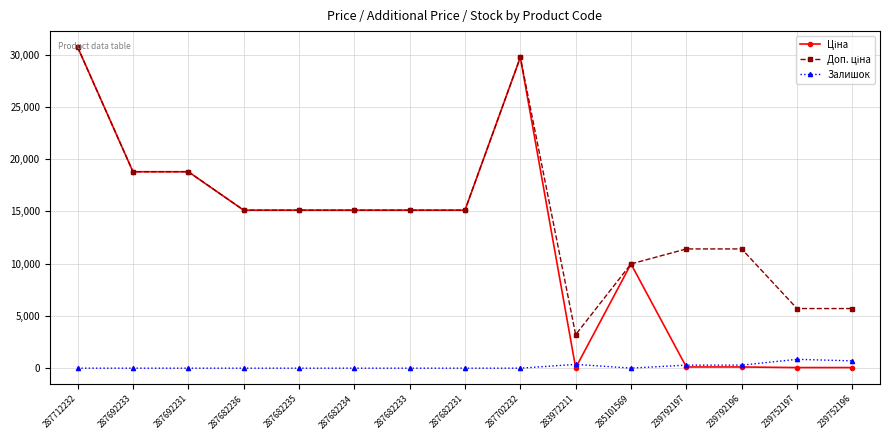

Does the chart display data point markers on the line(s)?

Yes